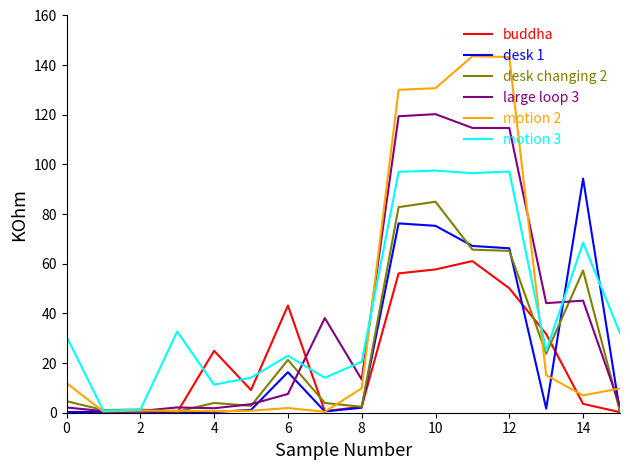

True or false: buddha has more than 0 points higher than both neighbors.

True